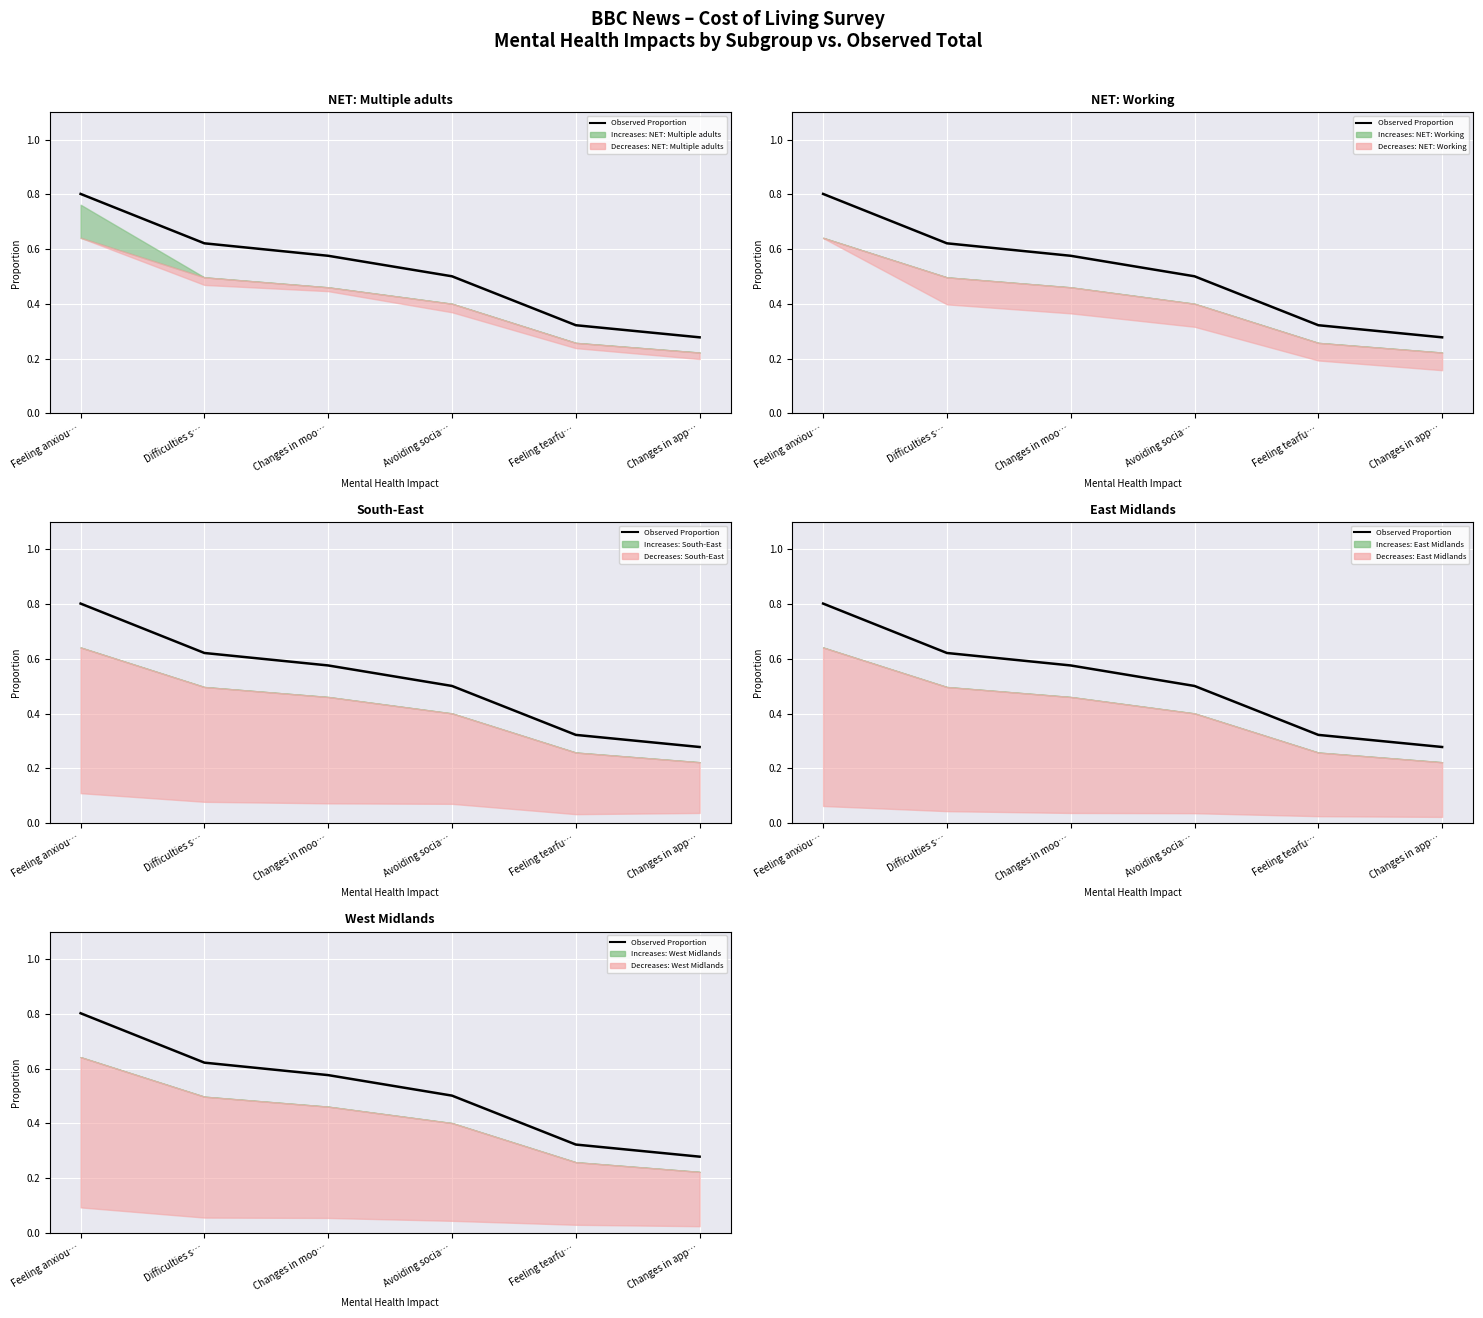

What is the change in value from Feeling anxiou… to Changes in moo…?

-0.2